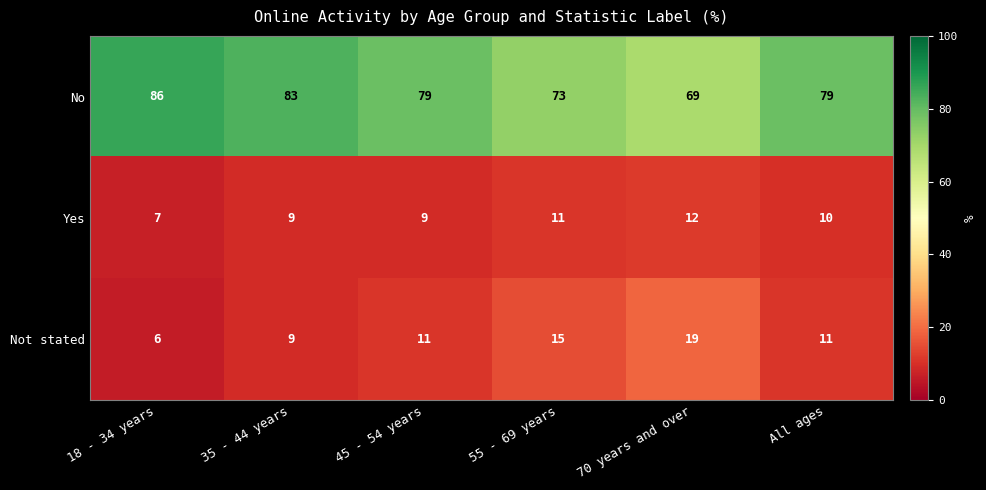

What is the spread (max minus min) of values at 55 - 69 years?

62